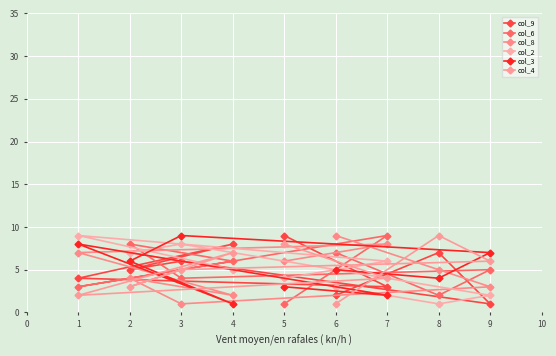

Between 5 and 6, which series saw the biggest shift?

col_9